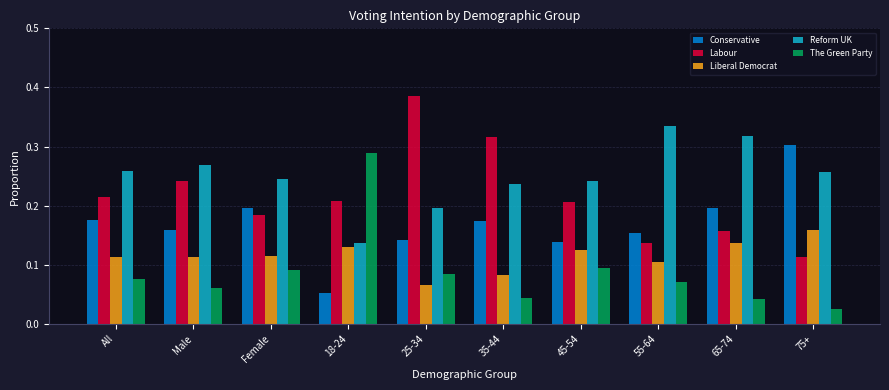

At All, list the series in order from largest to smallest.

Reform UK, Labour, Conservative, Liberal Democrat, The Green Party